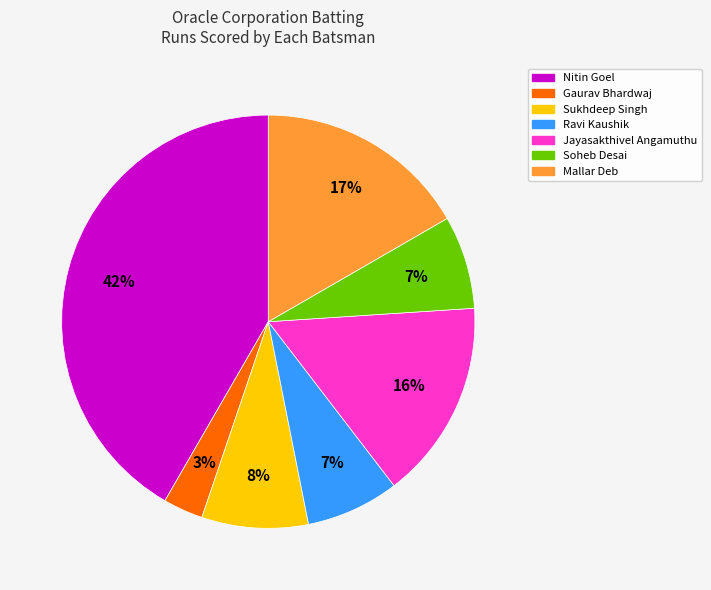

Count the number of slices in the pie.

7